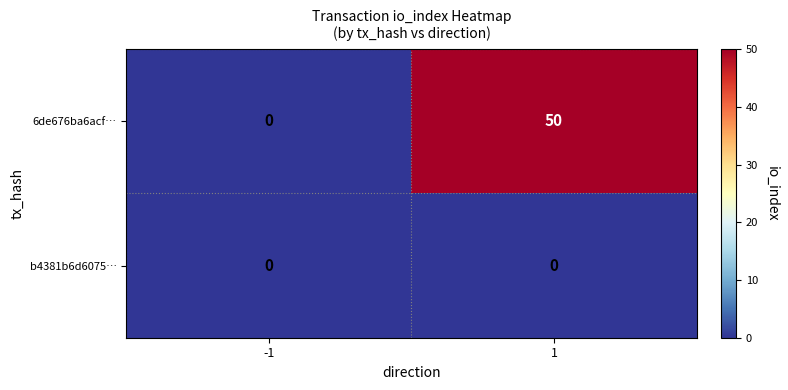

What is the difference between the maximum and minimum values in the 6de676ba6acf… series?

50